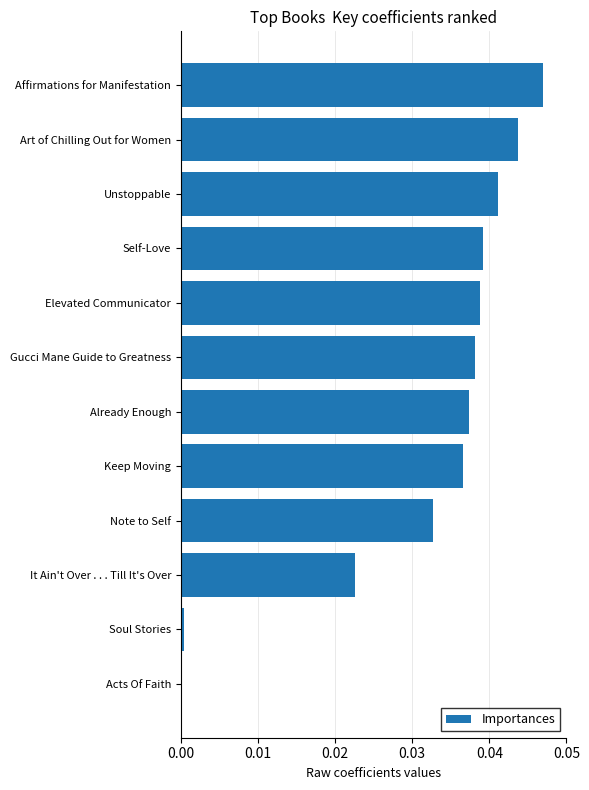

Which has a higher value, Unstoppable or Note to Self?

Unstoppable